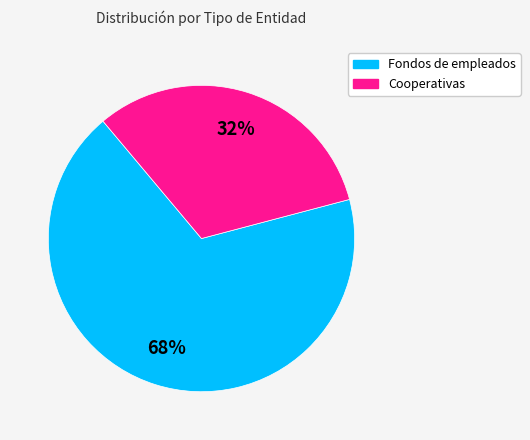

Between Cooperativas and Fondos de empleados, which is larger?

Fondos de empleados